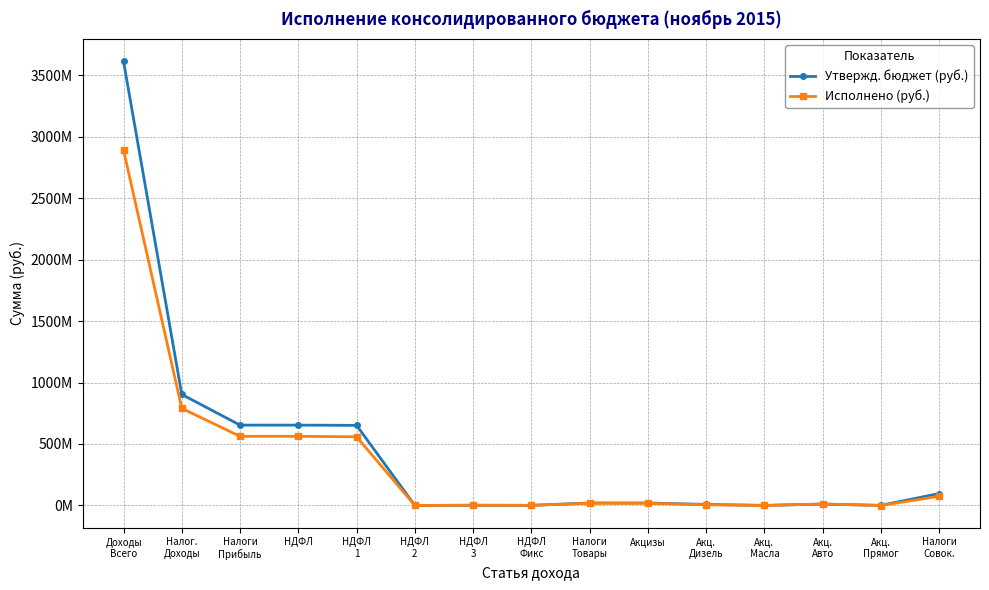

At which label is Утвержд. бюджет (руб.) closest to 1806649122?

Налог.
Доходы